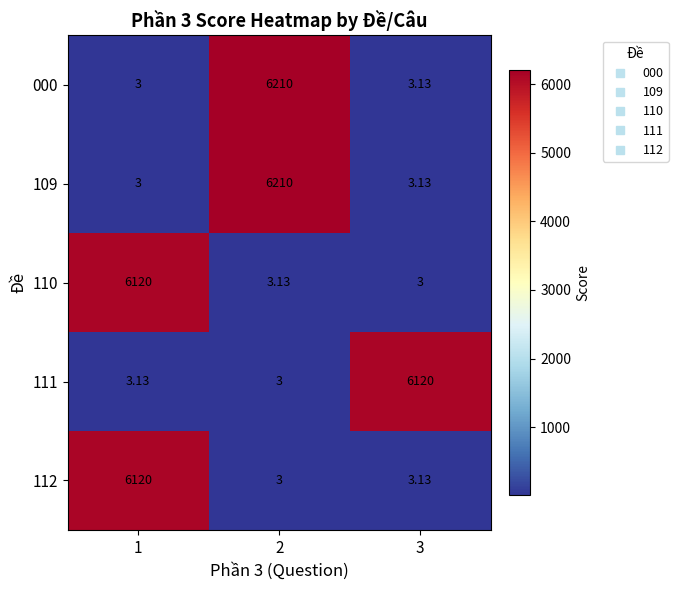

Is the value of 111 at 1 greater than the value of 109 at 2?

No